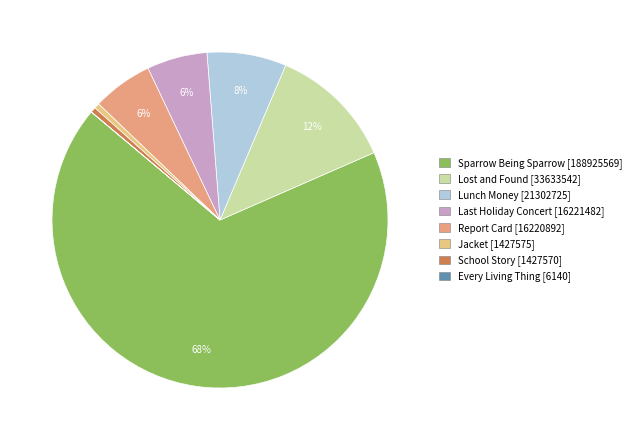

Does Lunch Money represent more than half of the total?

No